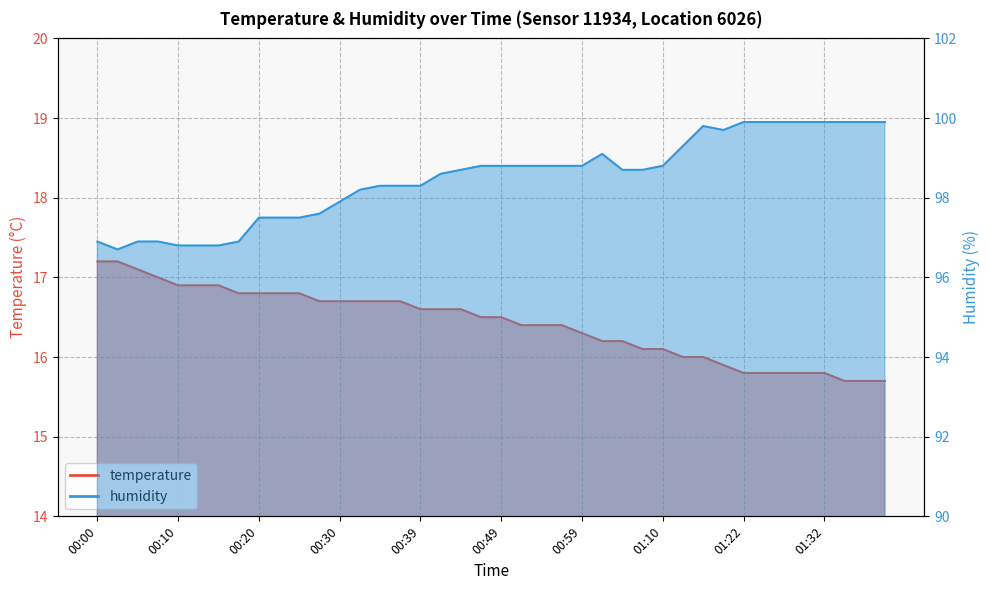

What is the difference between the temperature values at 00:27 and 00:17?

0.1